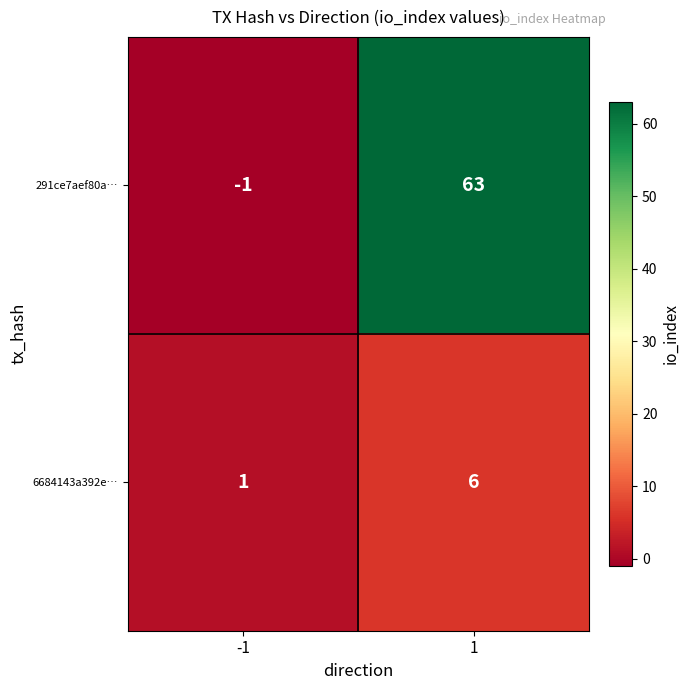

Is it true that 6684143a392e… equals 6 at 1?

True